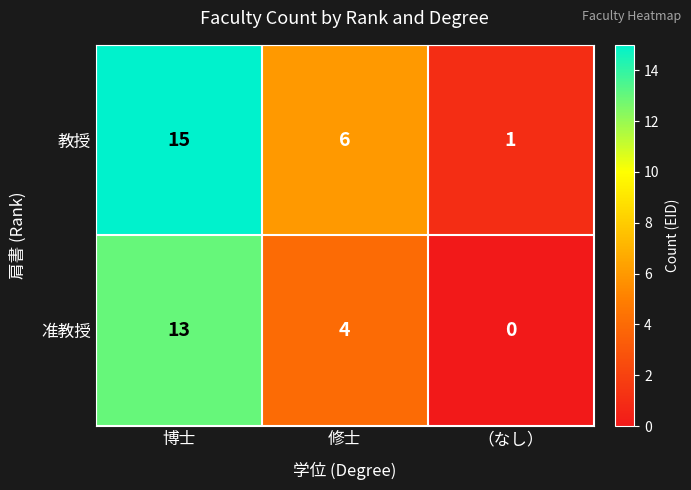

Which category has the lowest value across all series?

（なし）